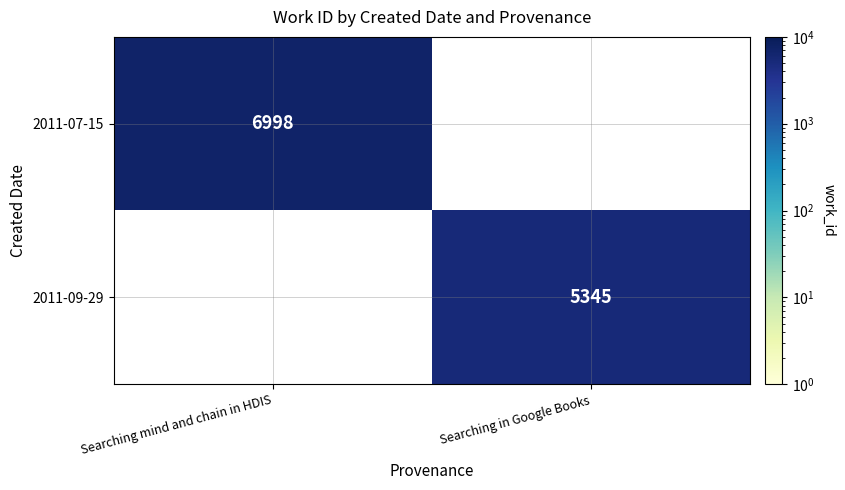

The value of 2011-09-29 at Searching in Google Books is 9397. True or false?

False